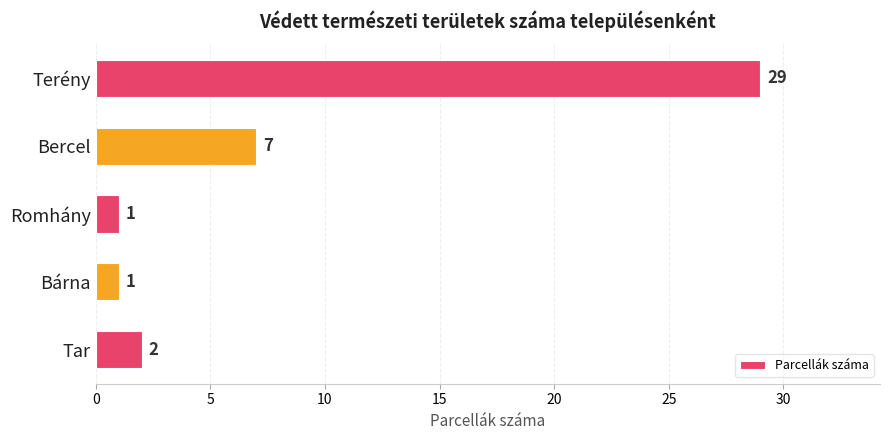

Count the number of data series in this chart.

1